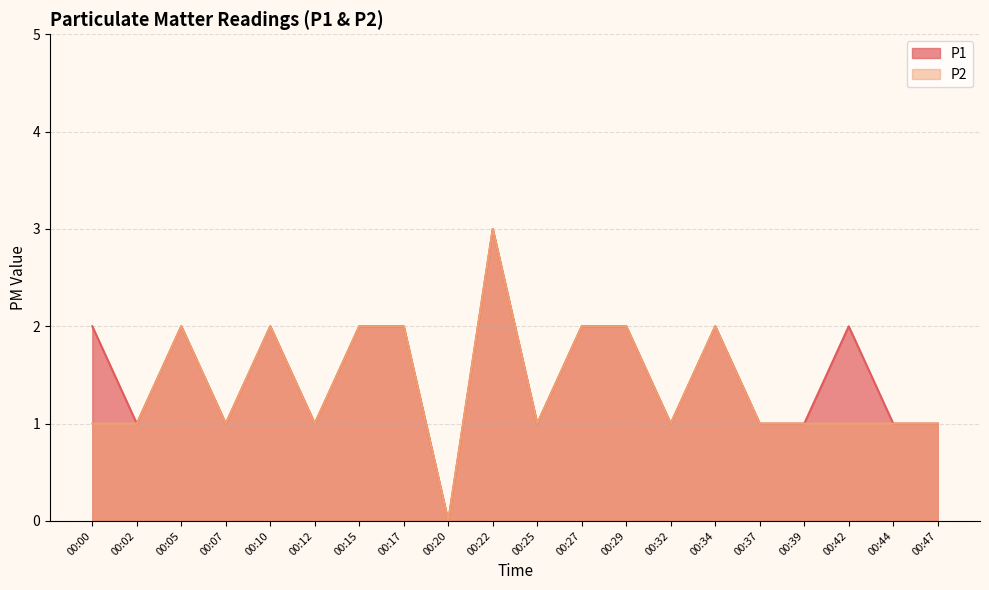

True or false: P1 and P2 cross at least once.

False